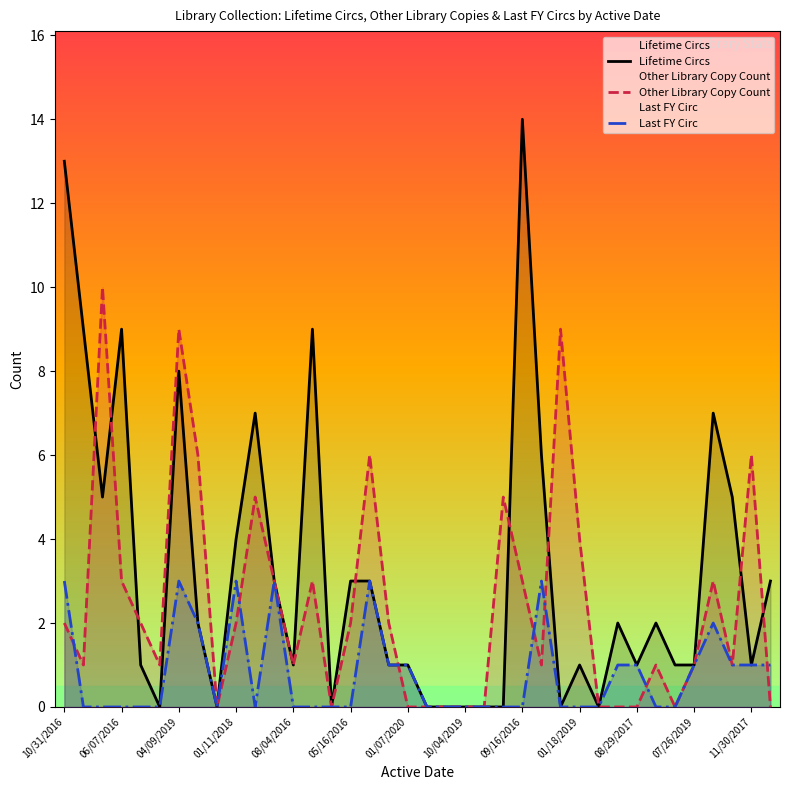

Which category has the highest value in the Last FY Circ series?

10/31/2016